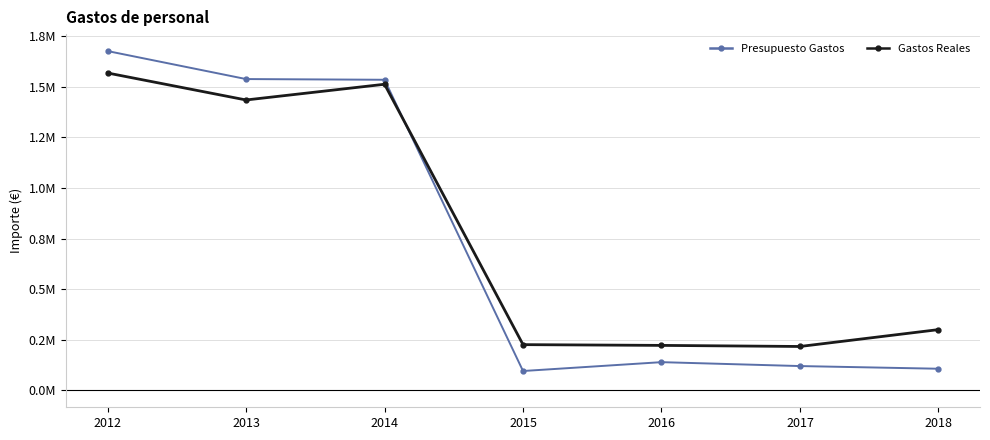

Reading right to left, extract all data points from this chart.

Presupuesto Gastos: 106634.3	119837.0	139150.8	95400.0	1534477.8	1537970.5	1676269.3
Gastos Reales: 299941.8	216601.0	221972.3	225679.7	1512286.1	1434629.7	1567945.5